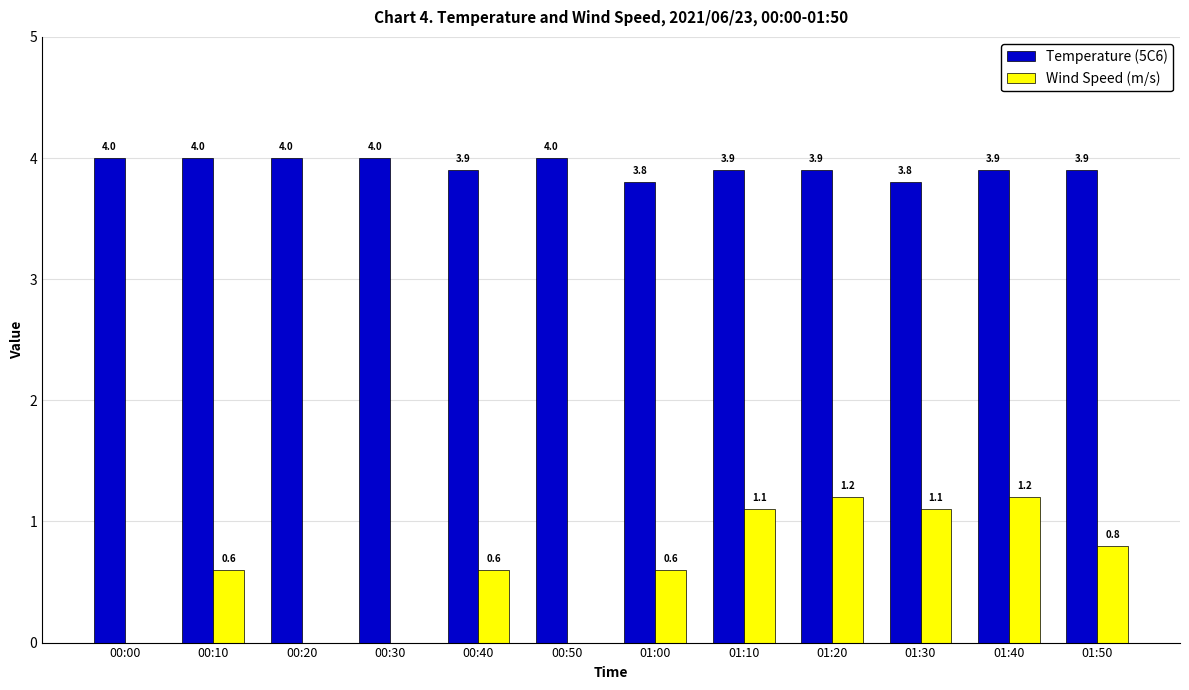

What is the greatest value displayed?

4.0